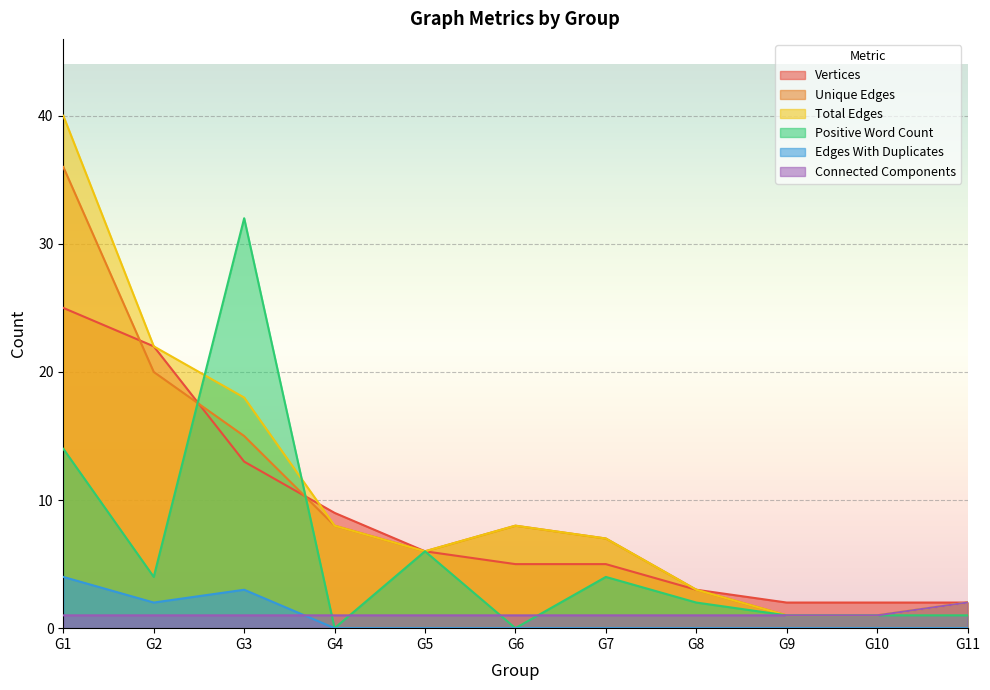

Which series has the largest range (max minus min)?

Total Edges